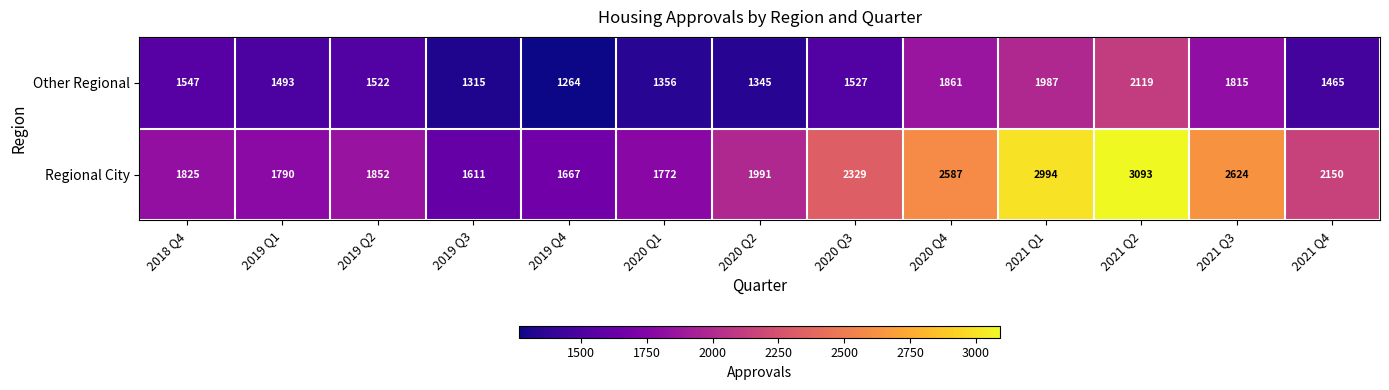

What is the sum of all Other Regional values?

20616